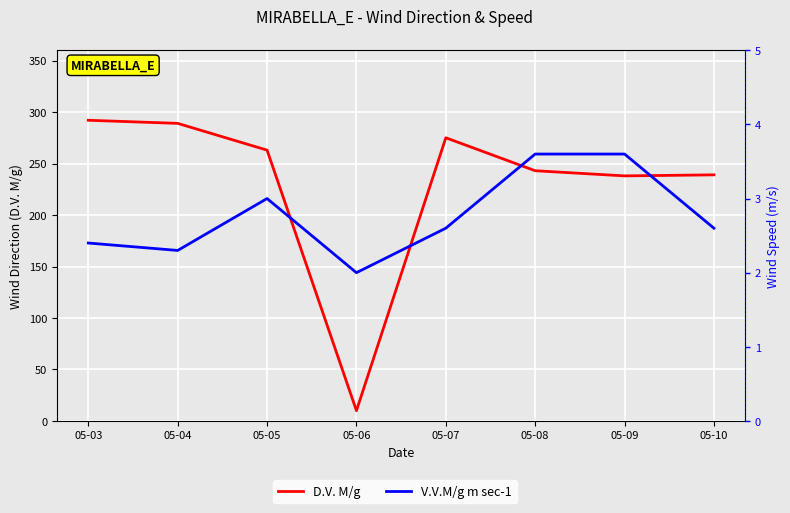

What is the difference between the maximum and second lowest values in the V.V.M/g m sec-1 series?

1.3